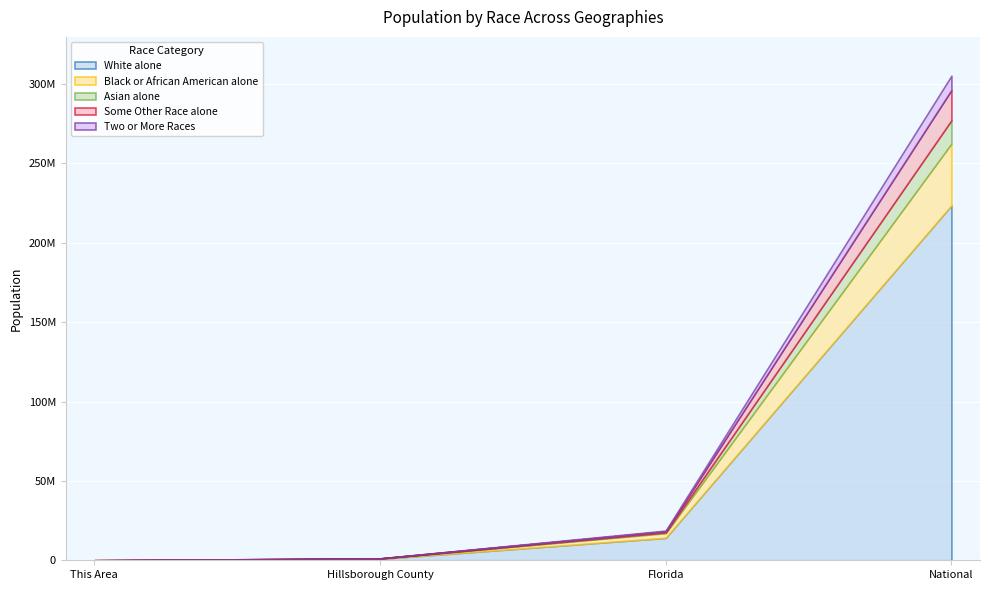

Is it true that Asian alone equals 21828 at Hillsborough County?

False